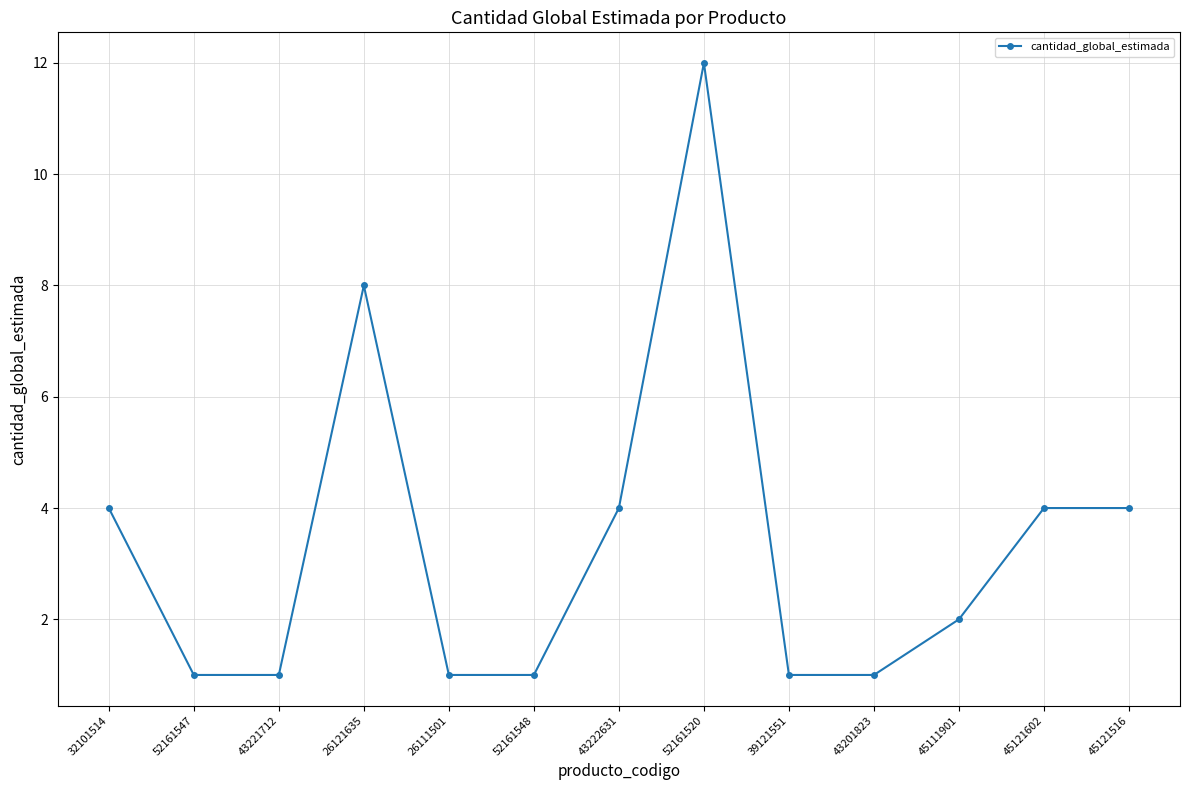

What is the sum of the values at 43222631 and 52161548?

5